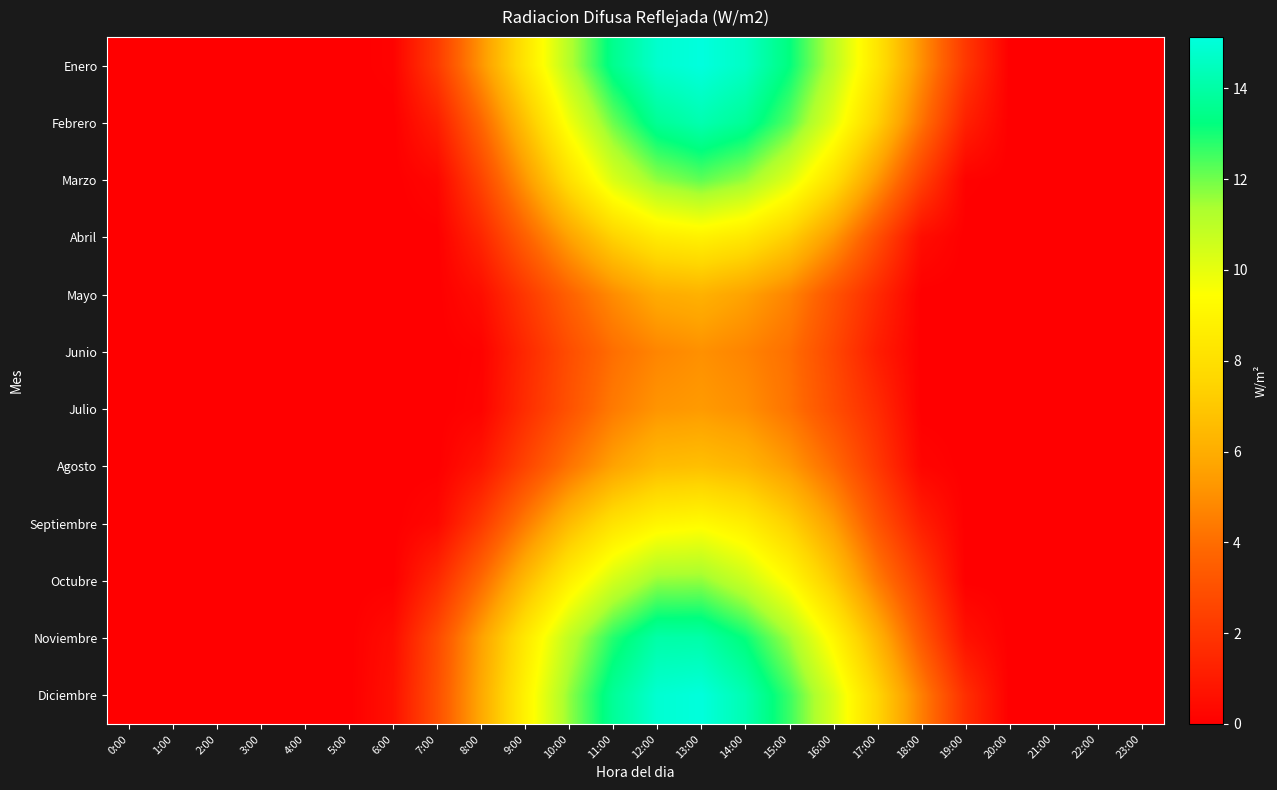

Rank the categories by Marzo value from highest to lowest.

13:00, 12:00, 14:00, 11:00, 15:00, 16:00, 10:00, 17:00, 9:00, 8:00, 18:00, 7:00, 19:00, 0:00, 1:00, 2:00, 3:00, 4:00, 5:00, 6:00, 20:00, 21:00, 22:00, 23:00